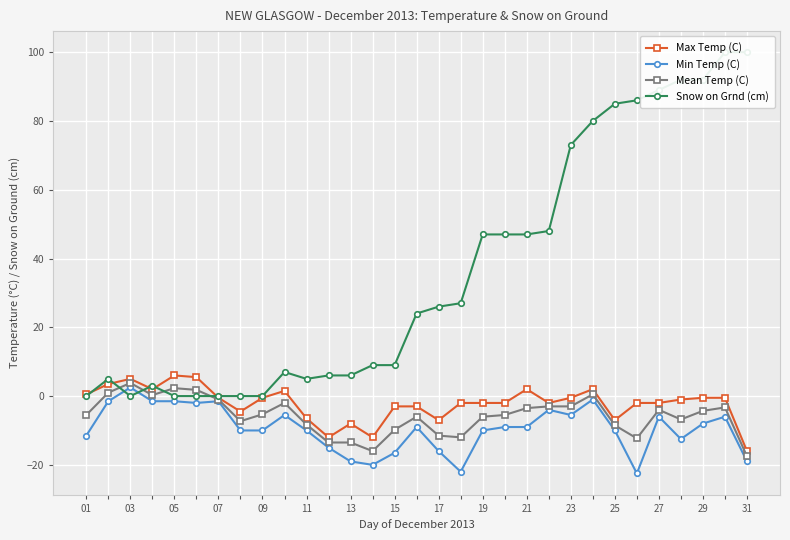

What is the sum of all Min Temp (C) values?

-292.5